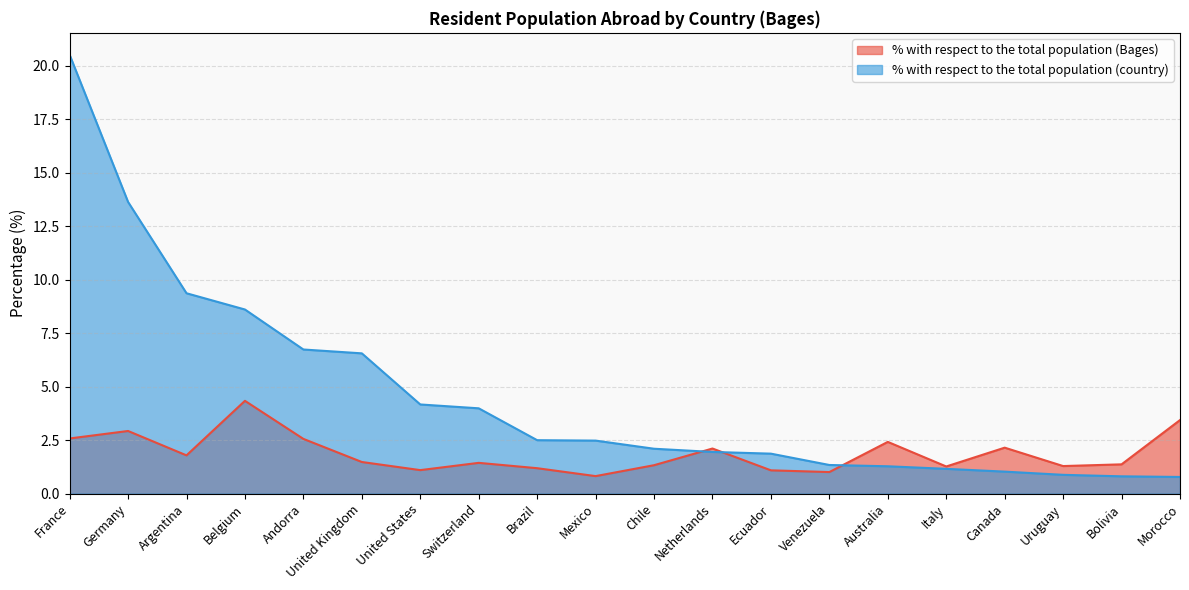

At which label is % with respect to the total population (Bages) closest to 2?

Netherlands